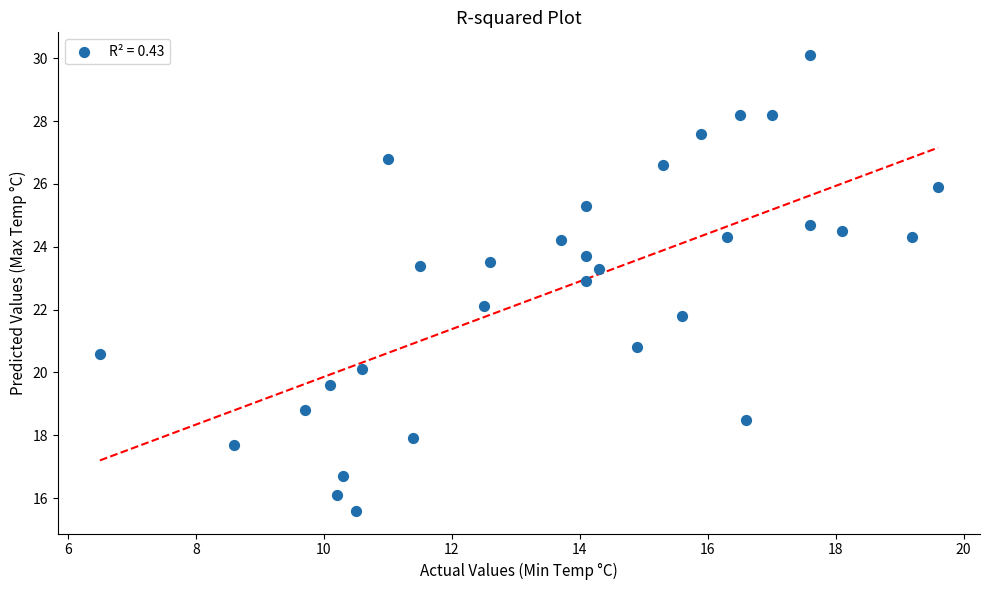

What is the range of Y values (max minus min)?

14.5